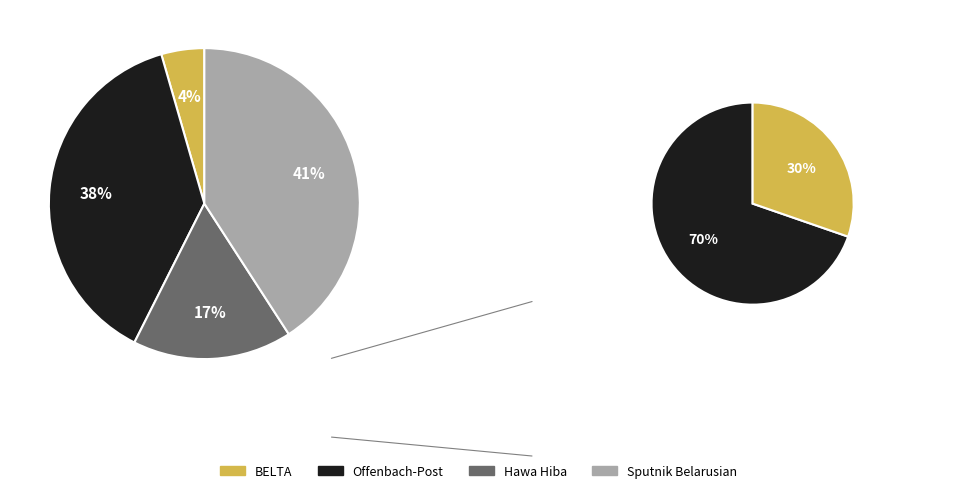

To the nearest percent, what is the average slice percentage?

25%